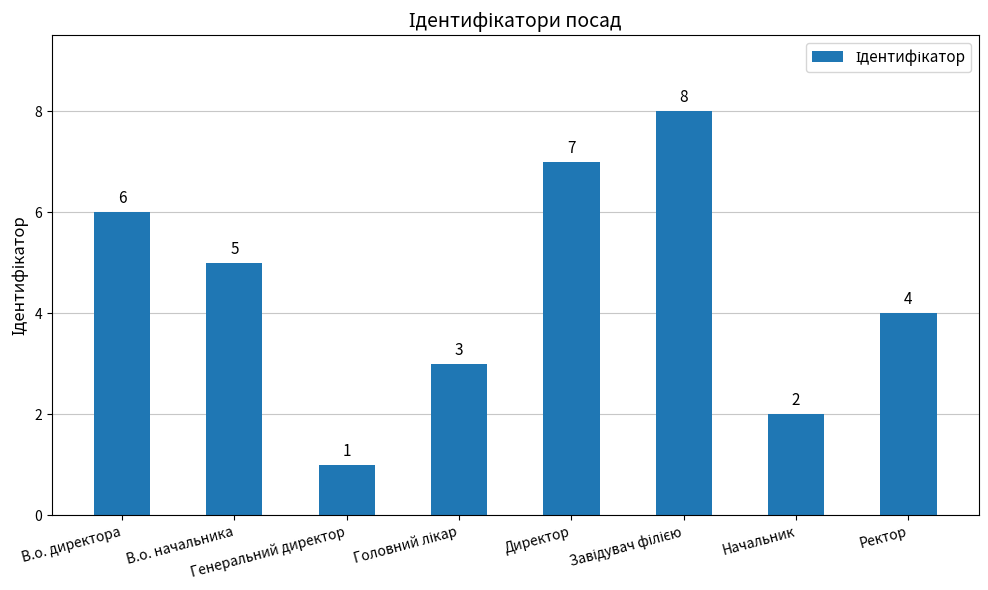

Which has a higher value, Начальник or В.о. директора?

В.о. директора